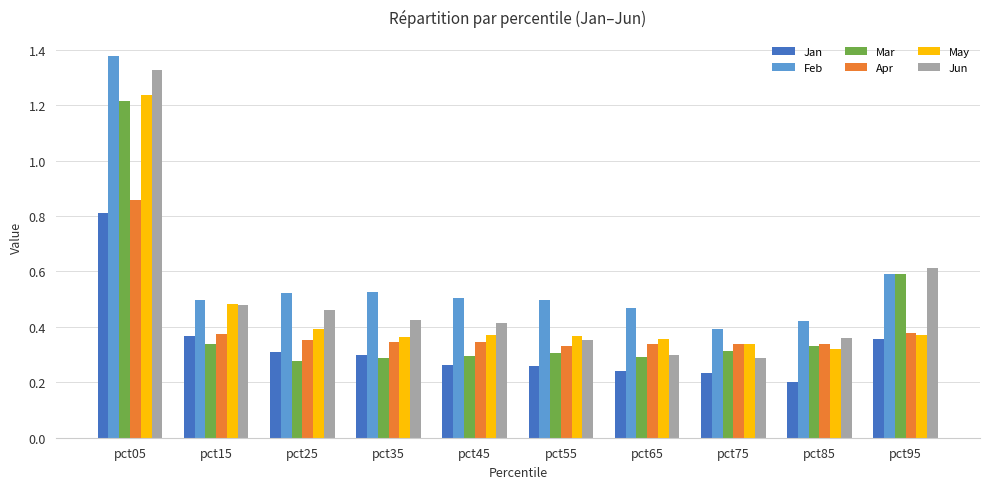

List the series in order of their peak value, highest first.

Feb, Jun, May, Mar, Apr, Jan